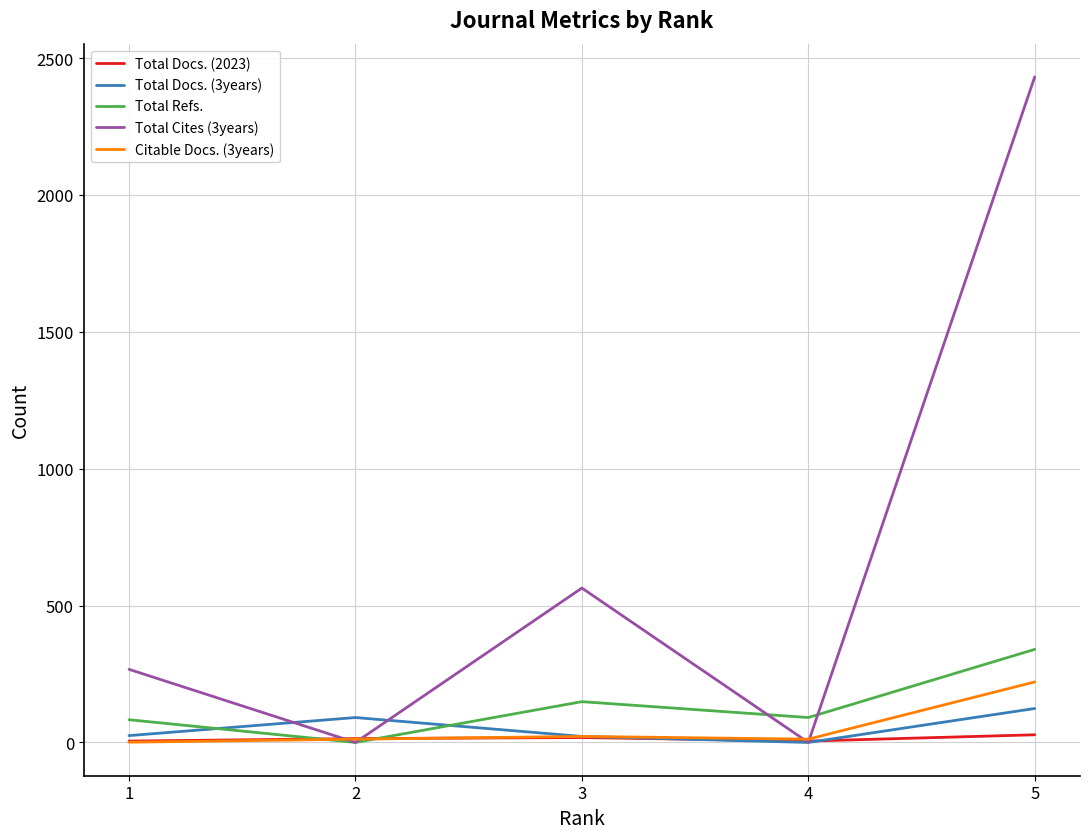

Count the Total Docs. (2023) values in the range 5 to 18.

4